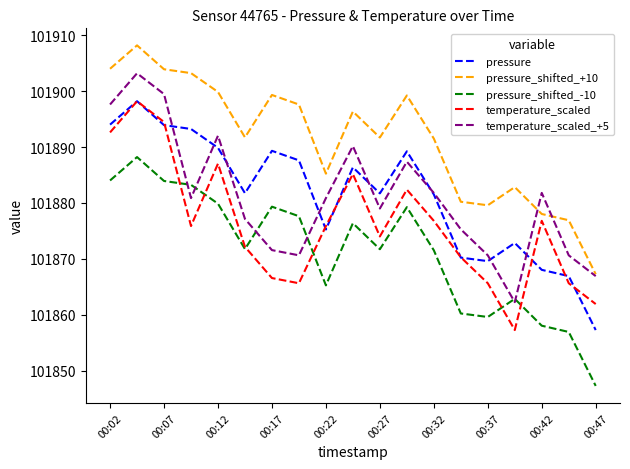

Does the chart have visible grid lines?

No